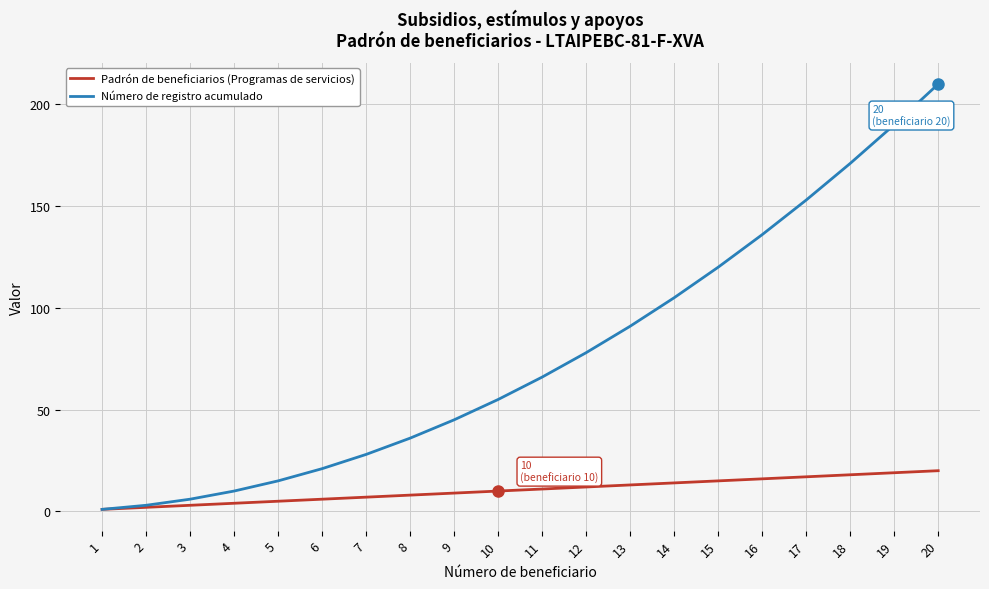

What is the difference between the second highest and minimum values in the Número de registro acumulado series?

189